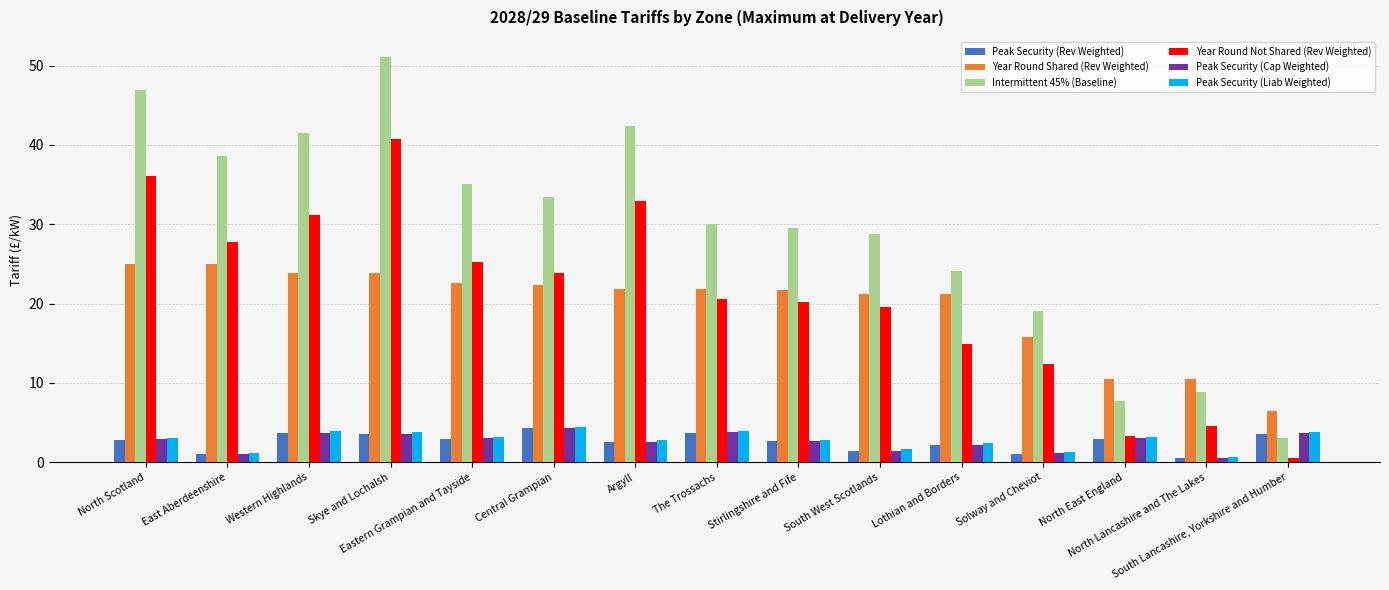

Is it true that Year Round Shared (Rev Weighted) equals 25.0 at East Aberdeenshire?

True